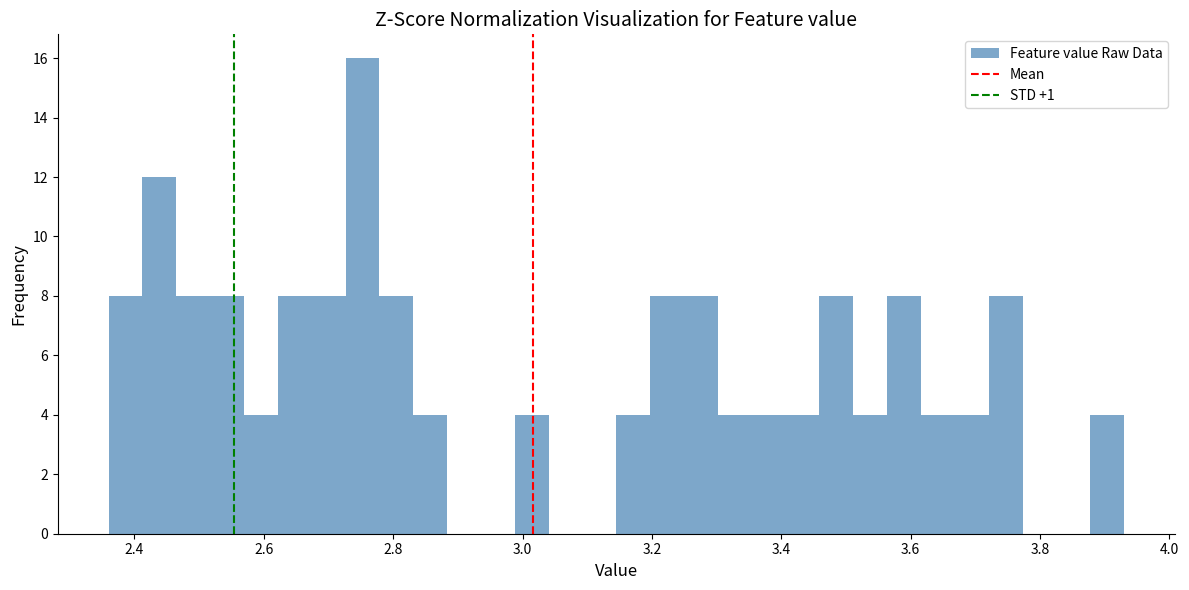

Around what value on the x-axis is the tallest bar? Give the approximate position of its centre, as read against the axis.

2.76